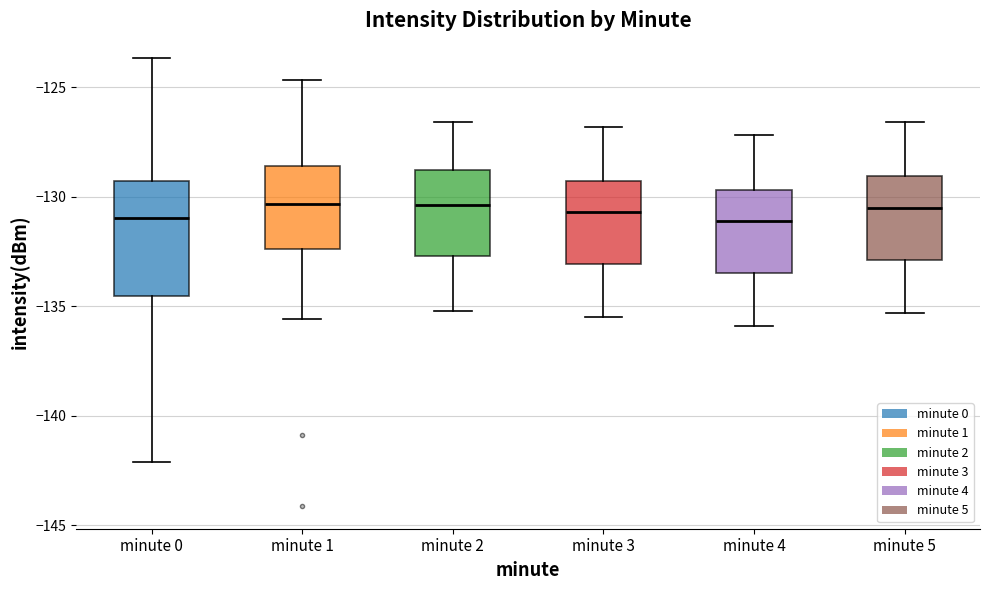

Reading left to right, read every box against the y-axis: the position of its median line, the range the box covers, and the ends of its whiskers. The values are not printed on the chart, so give them approximately, as read against the axis.

minute 0: median -131.0, box -134.5 to -129.5, whiskers -142.0 to -123.5
minute 1: median -130.5, box -132.5 to -128.5, whiskers -135.5 to -124.5
minute 2: median -130.5, box -132.5 to -129.0, whiskers -135.0 to -126.5
minute 3: median -130.5, box -133.0 to -129.5, whiskers -135.5 to -127.0
minute 4: median -131.0, box -133.5 to -129.5, whiskers -136.0 to -127.0
minute 5: median -130.5, box -133.0 to -129.0, whiskers -135.5 to -126.5